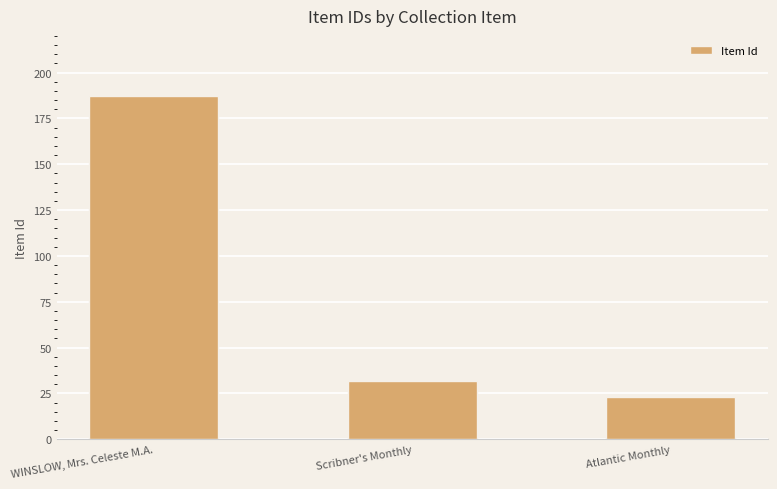

What is the difference between the maximum and minimum values?

164